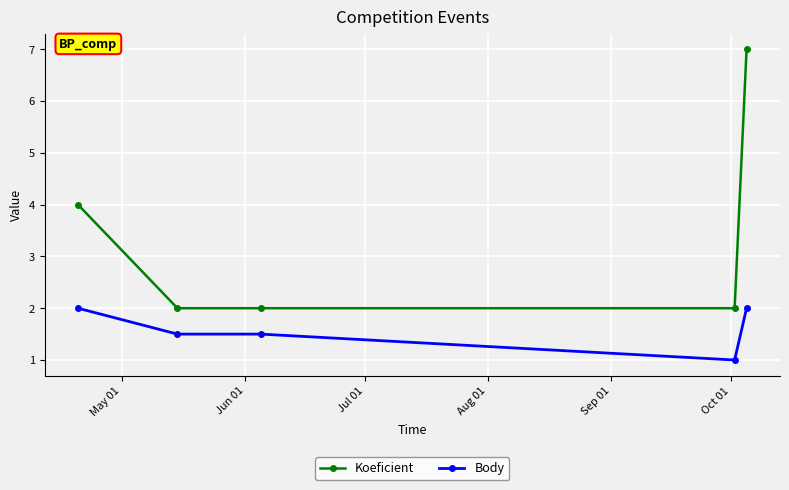

True or false: Koeficient has more than 2 interior local peaks.

False